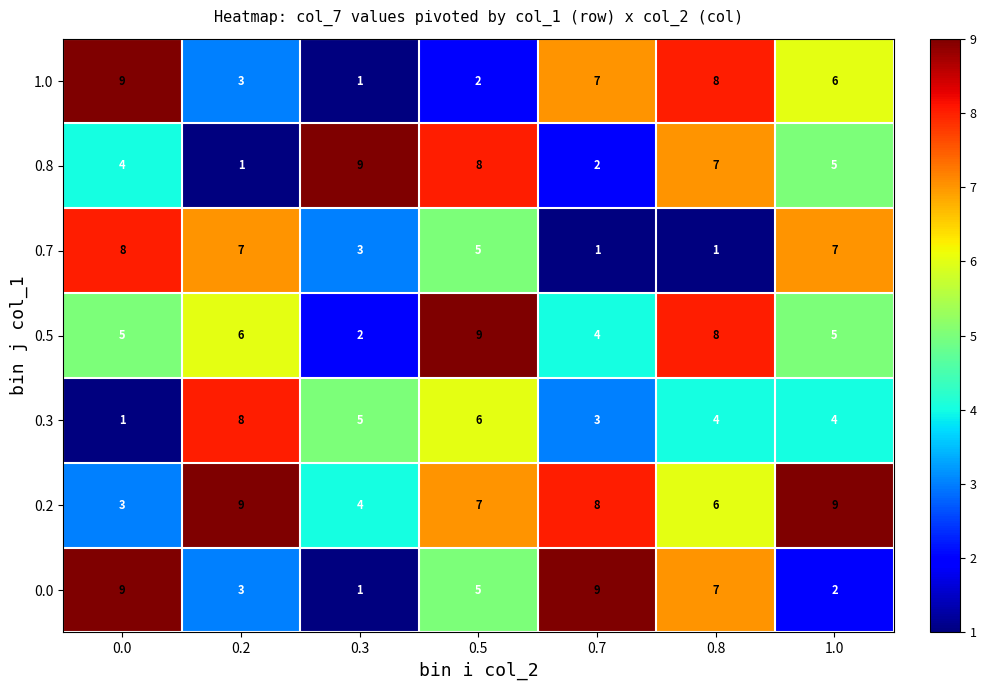

At which category is the sum across all series the highest?

0.5